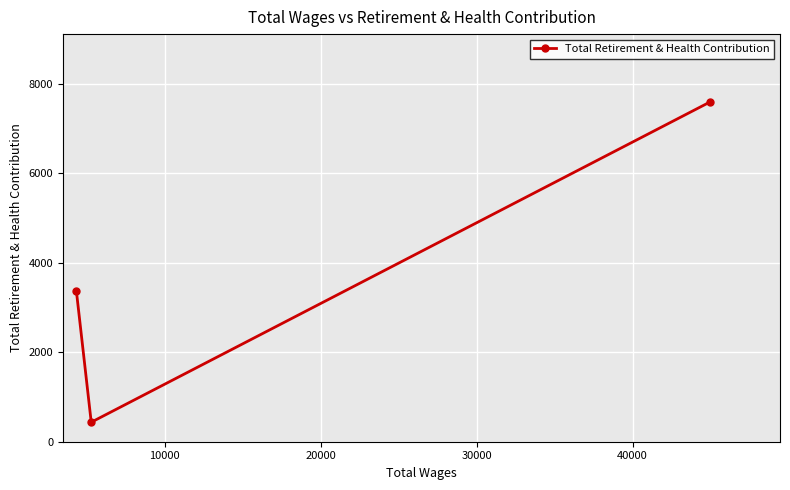

Reading left to right, list all the values displayed in this chart.

3360	436	7596